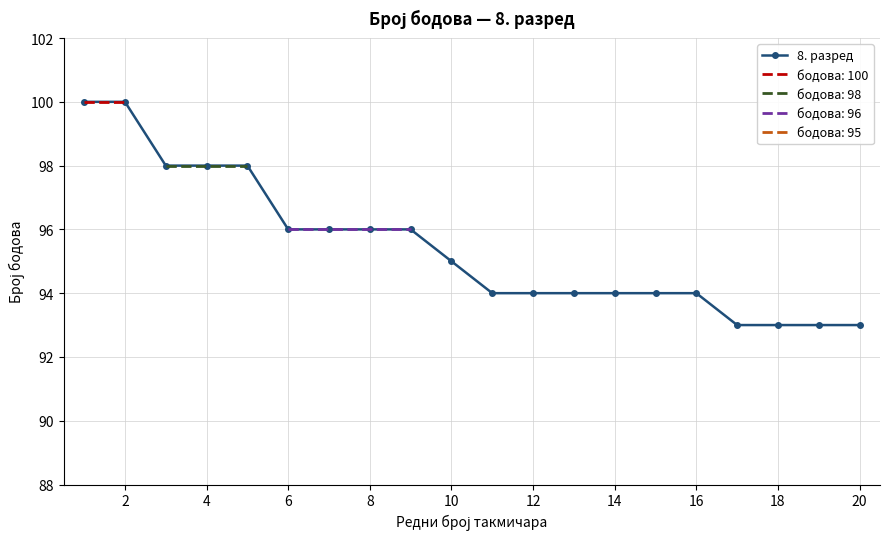

True or false: 8. разред has a value of 144 at 6.

False